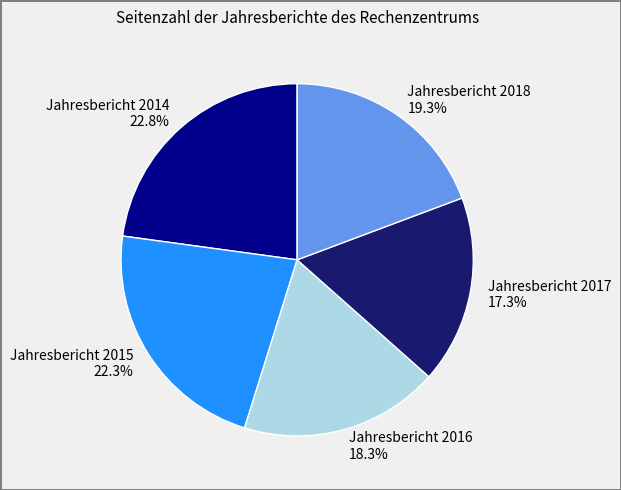

Which slice is the largest?

Jahresbericht 2014